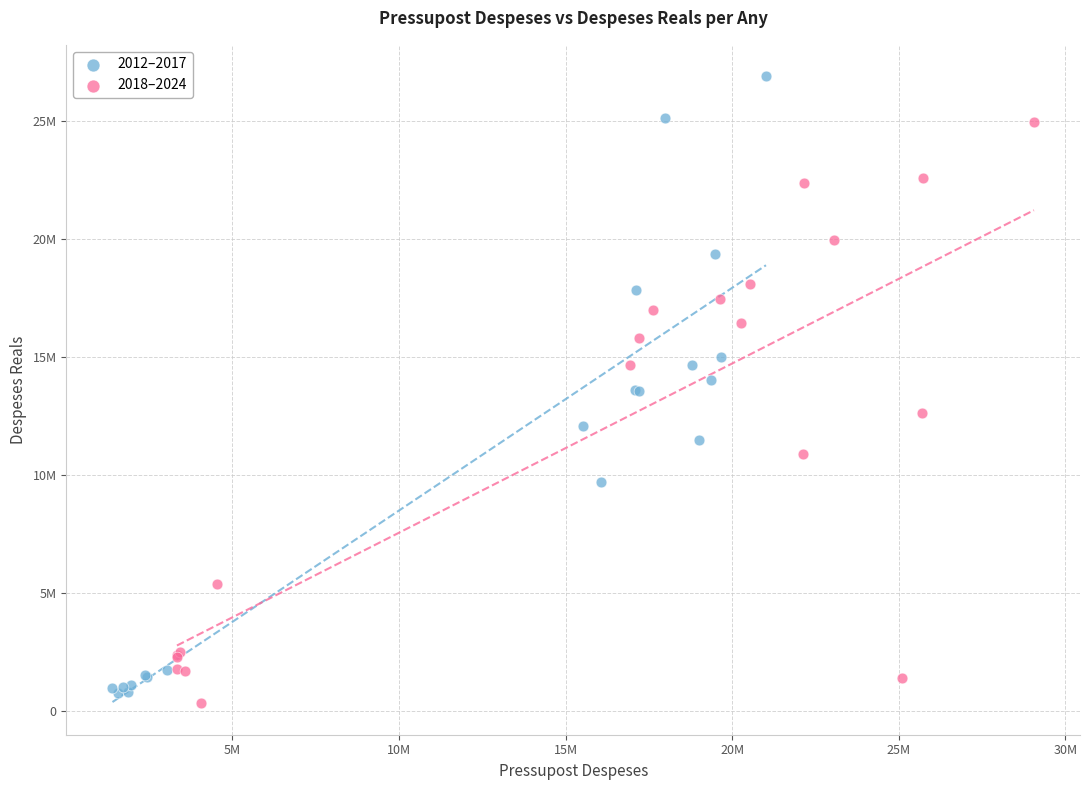

What are all the series names shown in the legend?

2012–2017, 2018–2024